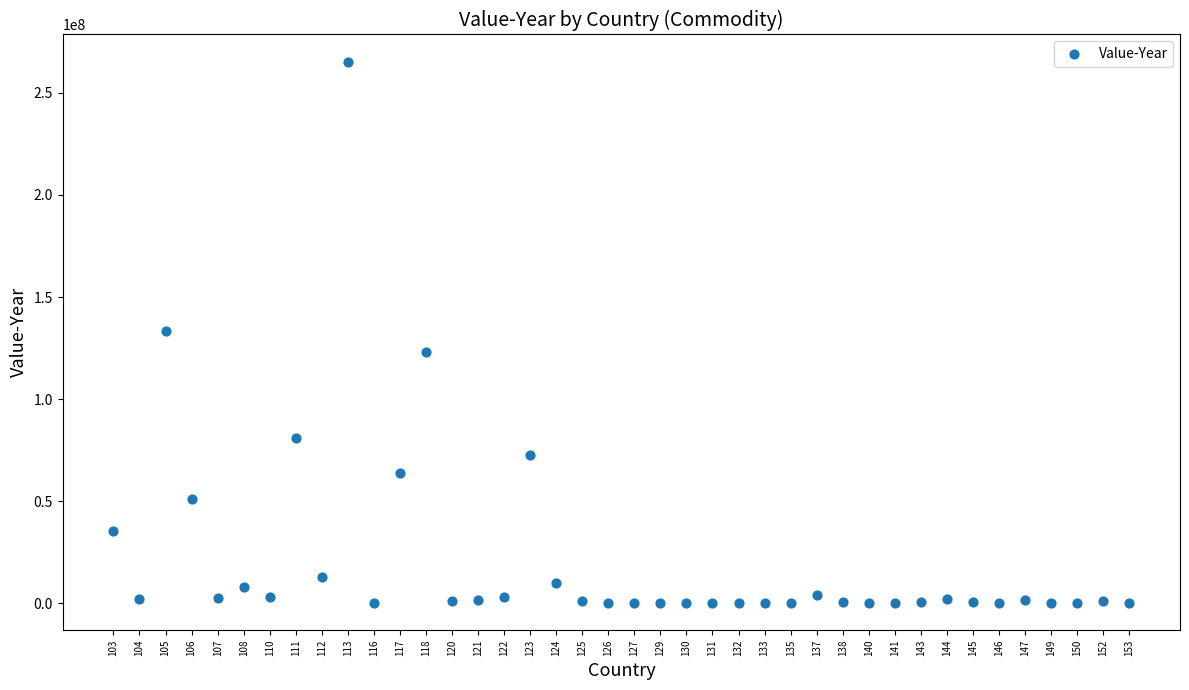

What is the range of Y values (max minus min)?

265379457